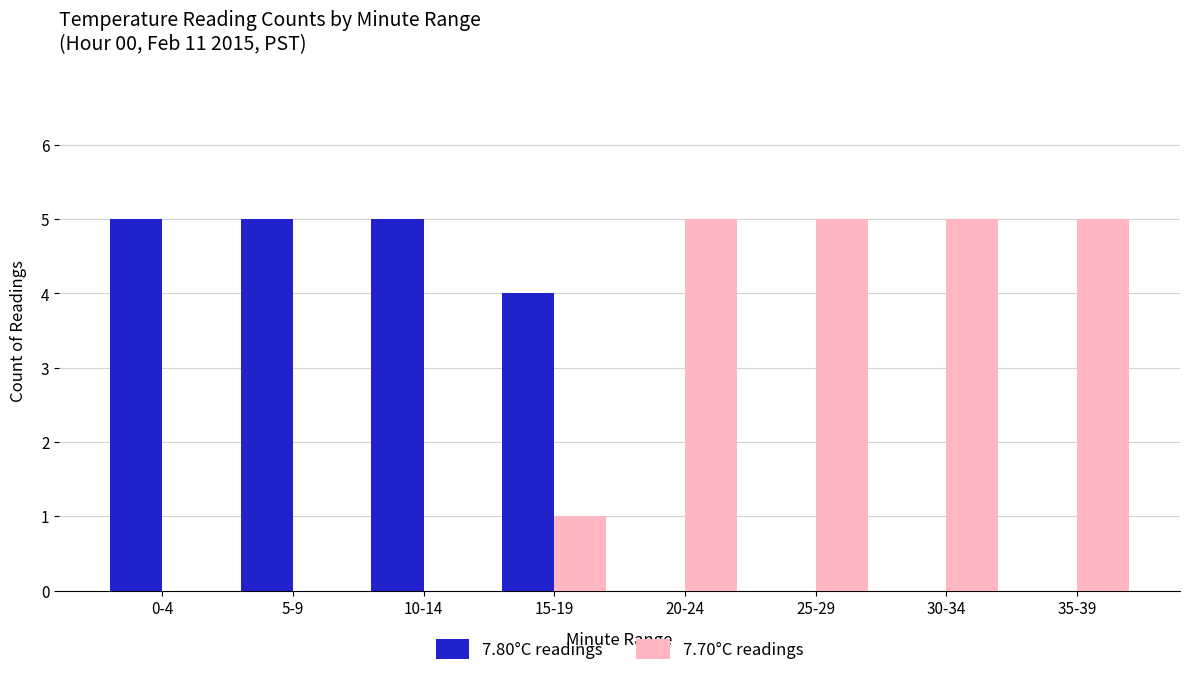

How many 7.80°C readings values are between 0 and 5?

8